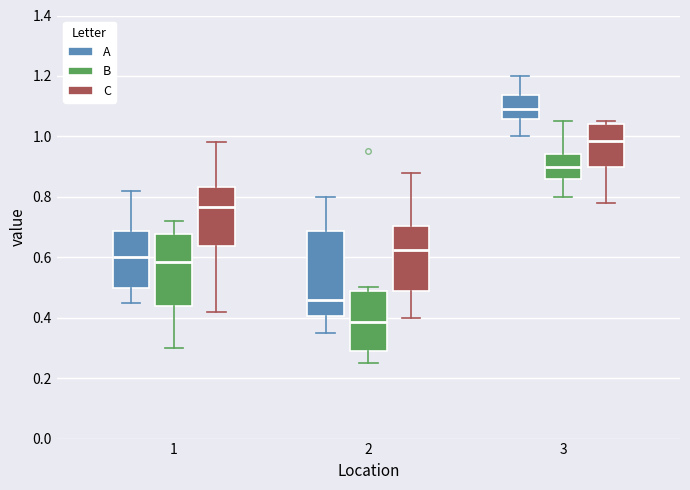

Reading left to right, read every box against the y-axis: the position of its median line, the range the box covers, and the ends of its whiskers. The values are not printed on the chart, so give them approximately, as read against the axis.

1 (A): median 0.60, box 0.50 to 0.68, whiskers 0.46 to 0.82
1 (B): median 0.58, box 0.44 to 0.68, whiskers 0.30 to 0.72
1 (C): median 0.76, box 0.64 to 0.84, whiskers 0.42 to 0.98
2 (A): median 0.46, box 0.40 to 0.68, whiskers 0.36 to 0.80
2 (B): median 0.38, box 0.30 to 0.48, whiskers 0.26 to 0.50
2 (C): median 0.62, box 0.48 to 0.70, whiskers 0.40 to 0.88
3 (A): median 1.10, box 1.06 to 1.14, whiskers 1.00 to 1.20
3 (B): median 0.90, box 0.86 to 0.94, whiskers 0.80 to 1.06
3 (C): median 0.98, box 0.90 to 1.04, whiskers 0.78 to 1.06